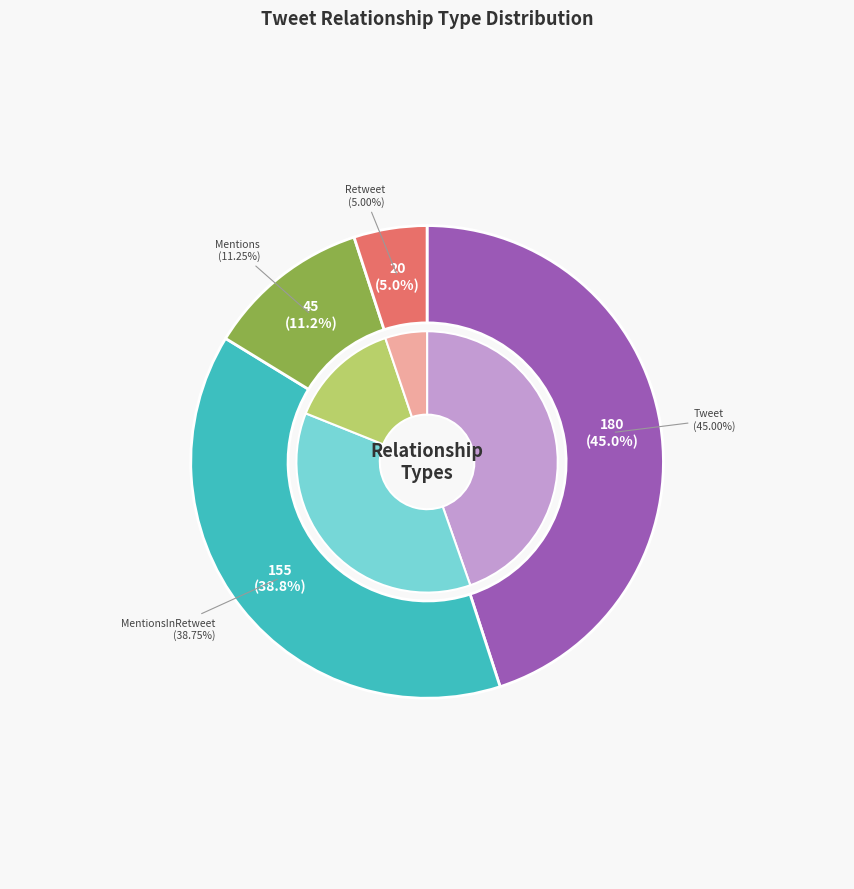

To the nearest percent, what is the combined percentage of Mentions and Tweet?

56%